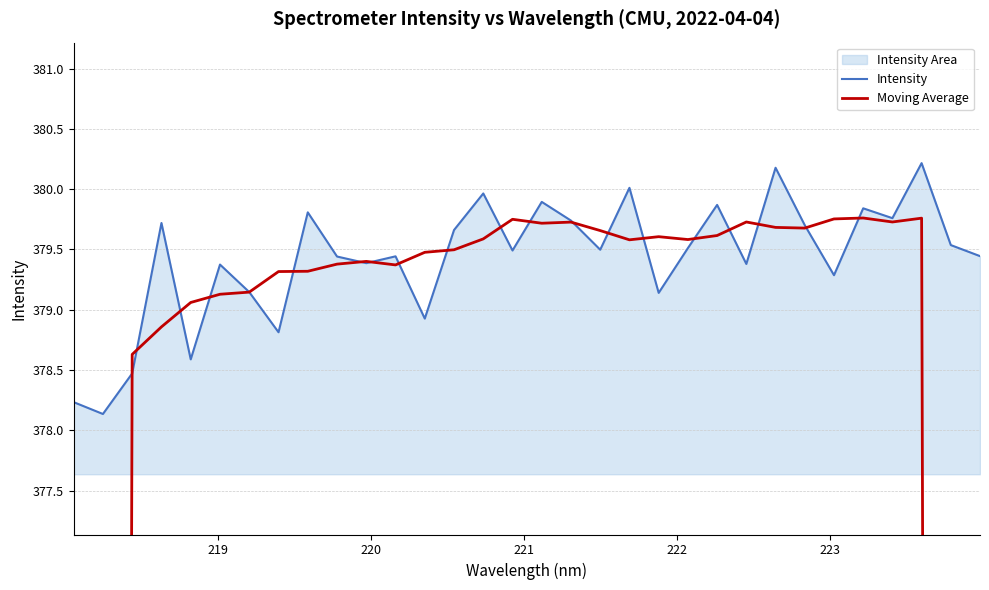

What is the highest value of the Intensity series?

380.2